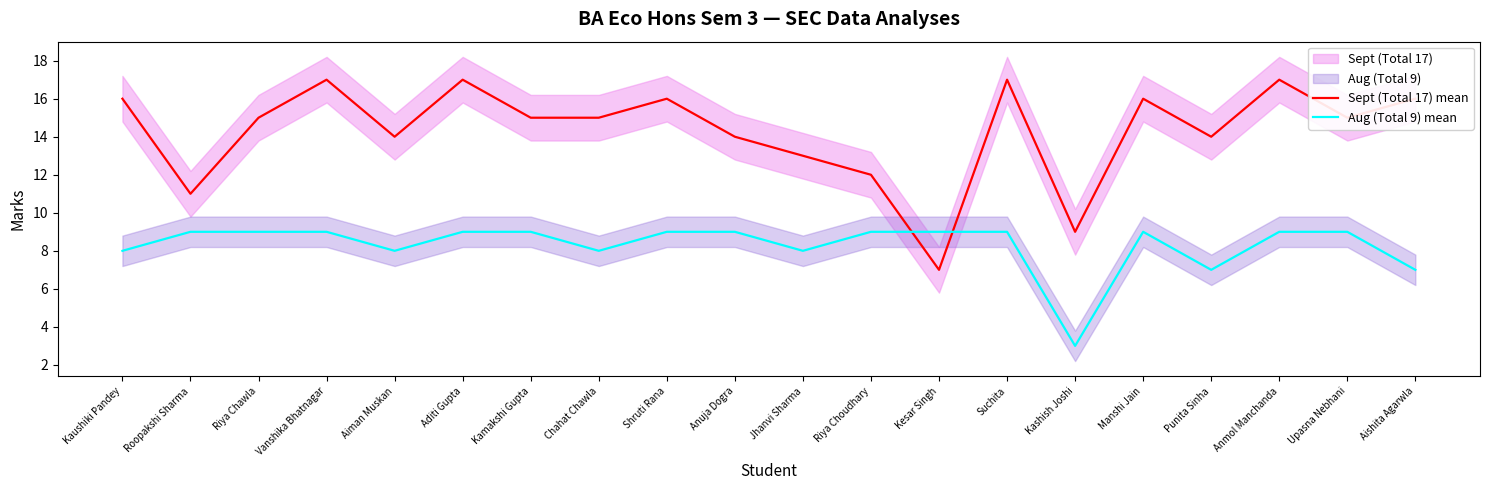

At which category is the sum across all series the highest?

Vanshika Bhatnagar